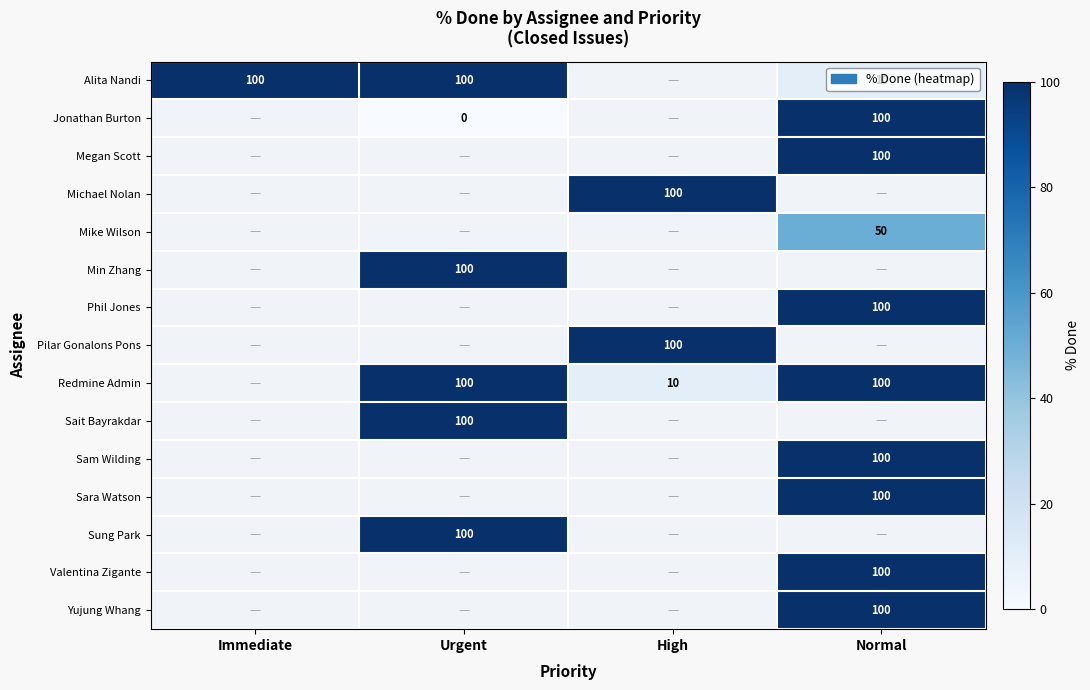

Count the number of categories in the chart.

4